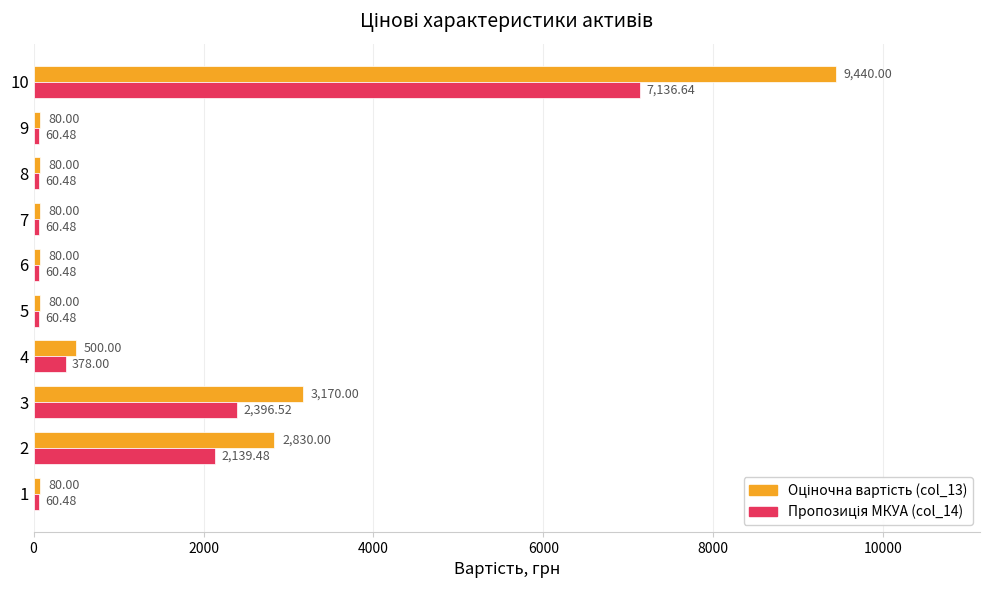

What is the greatest value displayed?

9440.0